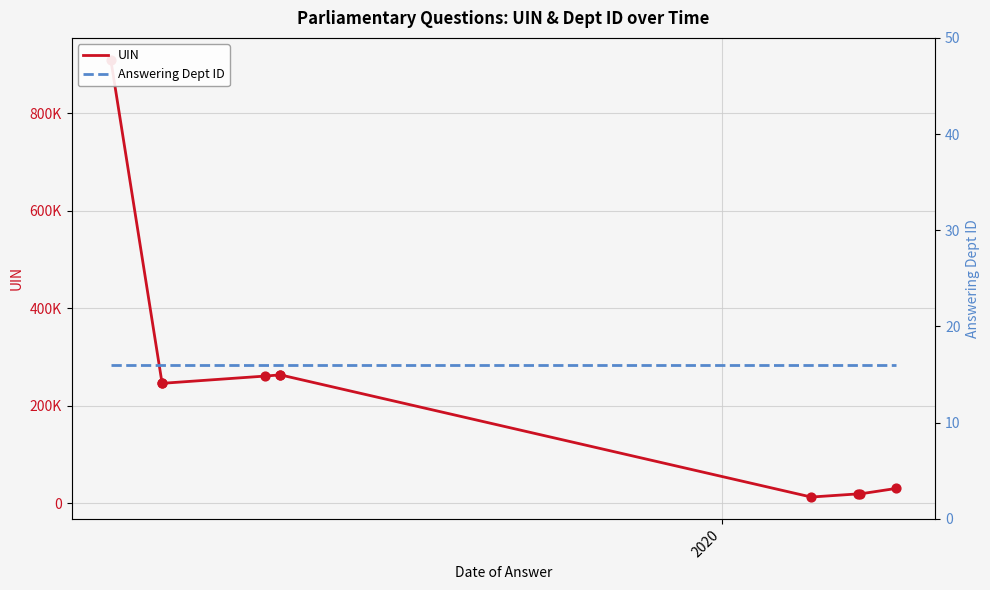

Is the value of Answering Dept ID at 2 greater than the value of UIN at 3?

No